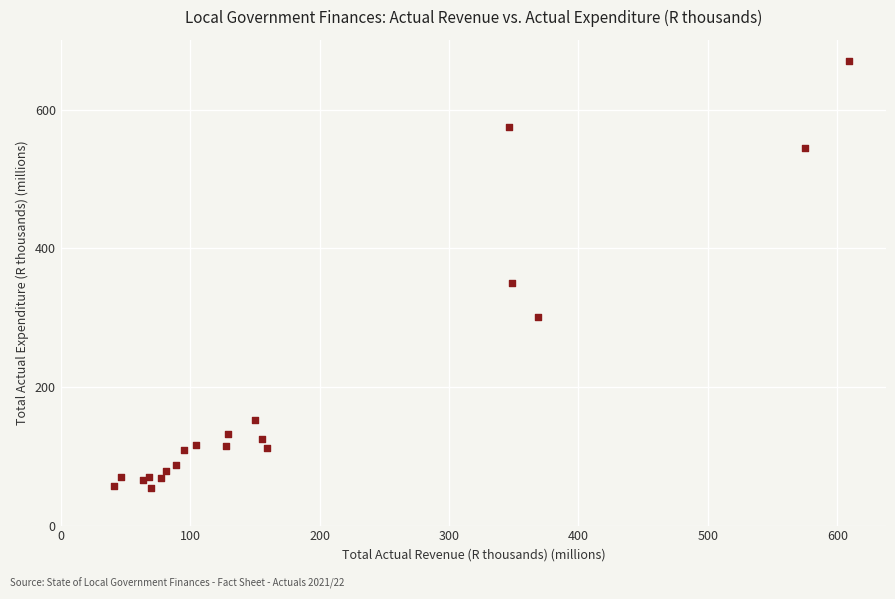

What Y value in the scatter plot is closest to 362?

350.2